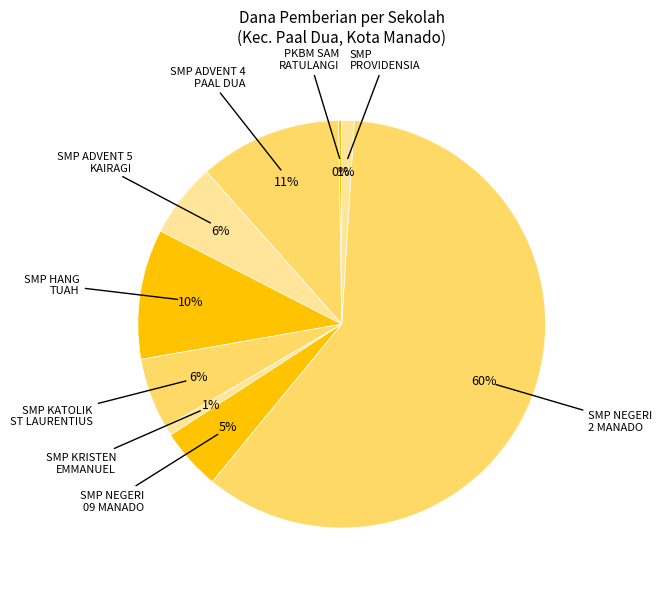

Which category has the biggest portion of the pie?

SMP NEGERI 2 MANADO